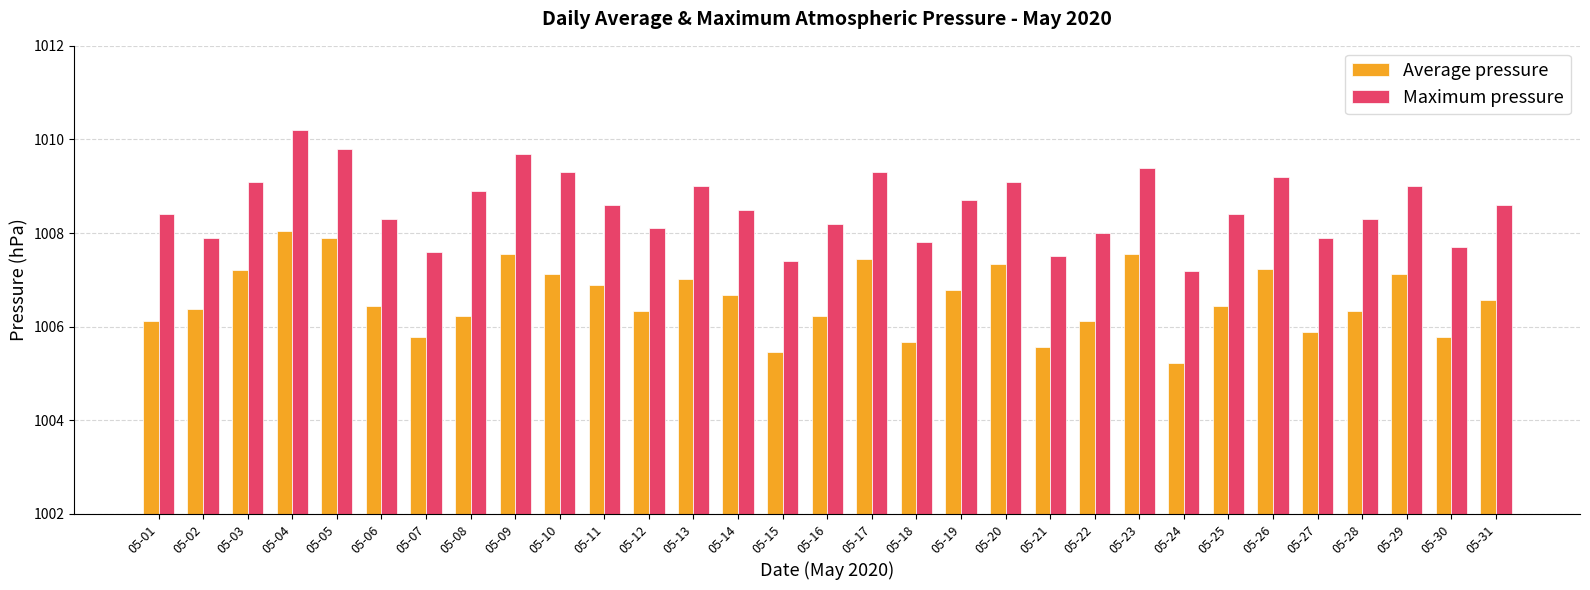

What is the value of the Maximum pressure bar at the 13th from the left?

1009.0